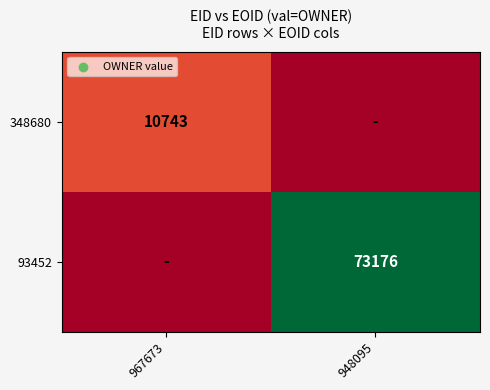

True or false: 348680 has a value of 4165 at 967673.

False